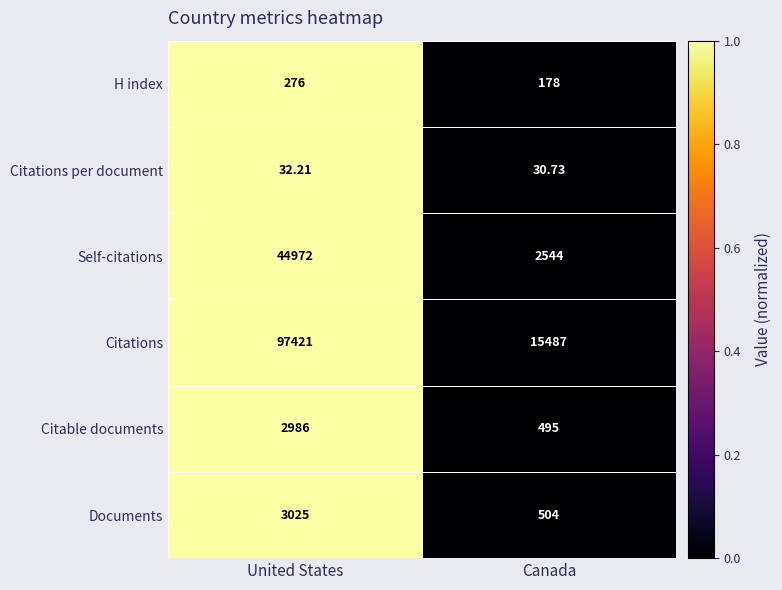

Which category has the lowest value across all series?

Canada